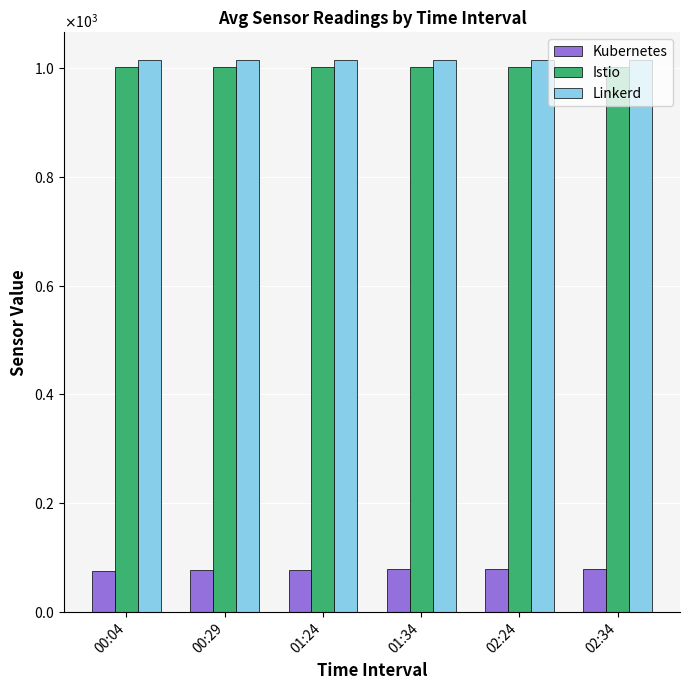

Between 01:24 and 01:34, which series saw the biggest shift?

Kubernetes